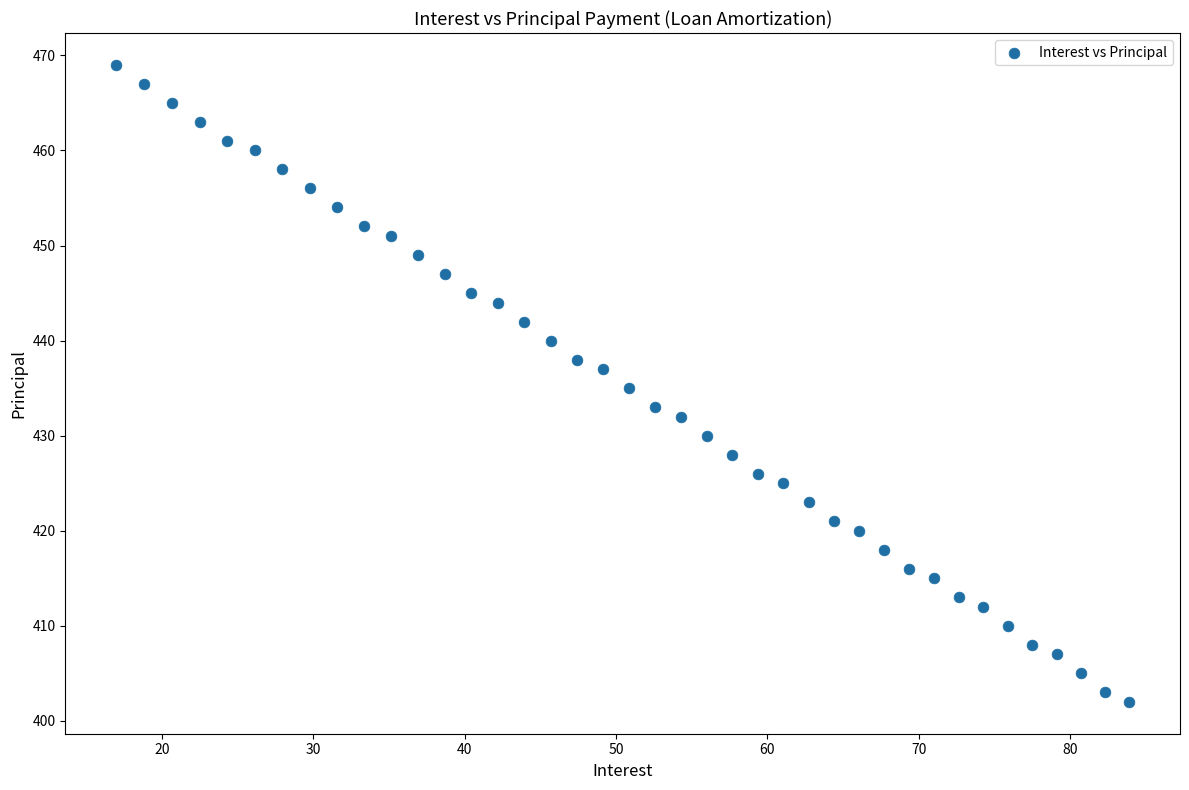

What is the range of Y values (max minus min)?

67